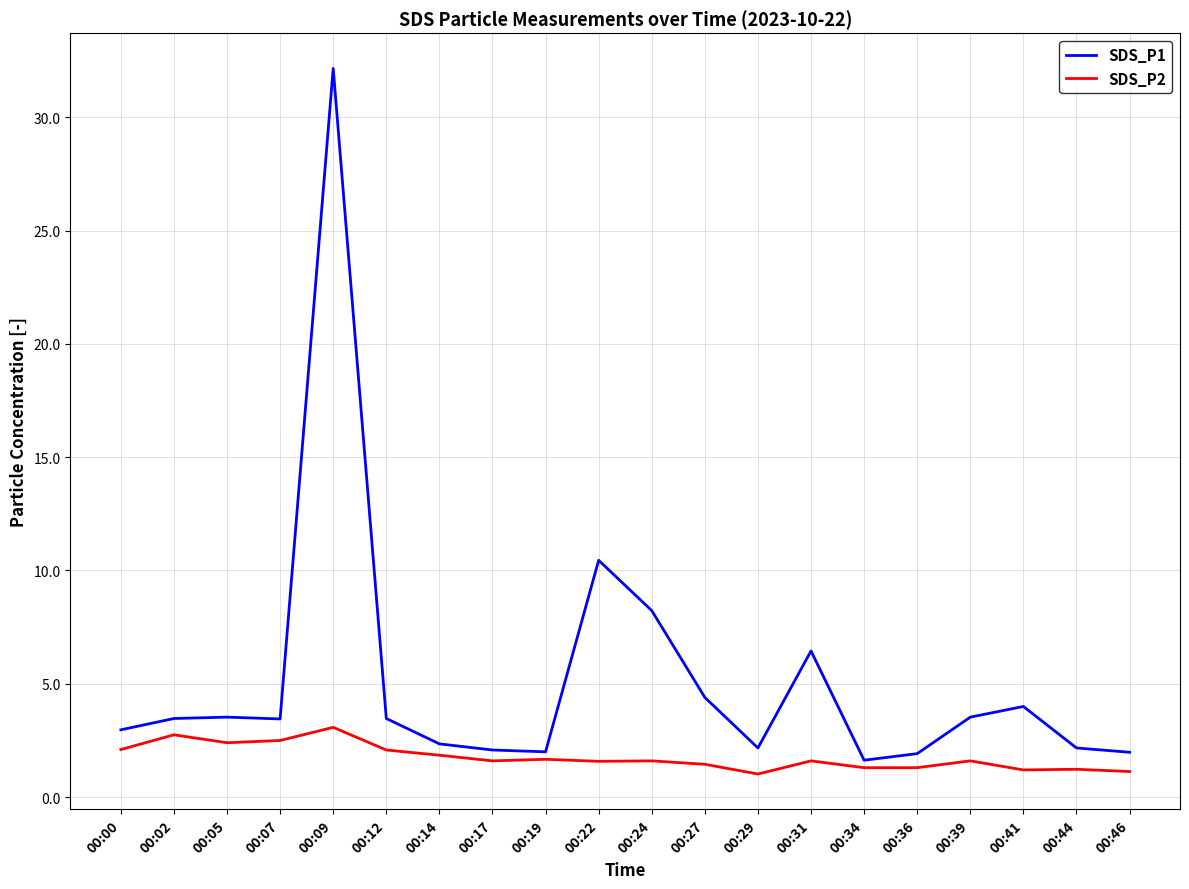

What is the difference between the maximum and minimum values in the SDS_P1 series?

30.5